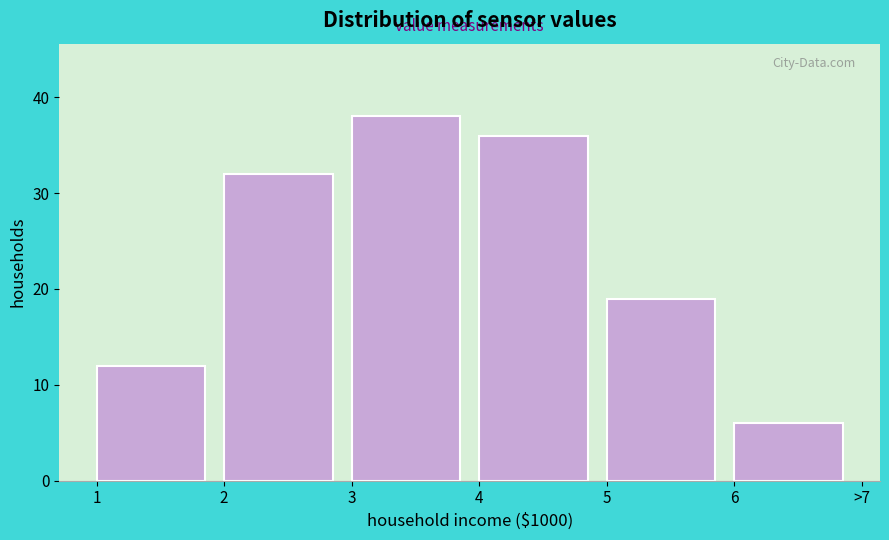

Reading left to right, what are all the values shown in this chart?

12	32	38	36	19	6